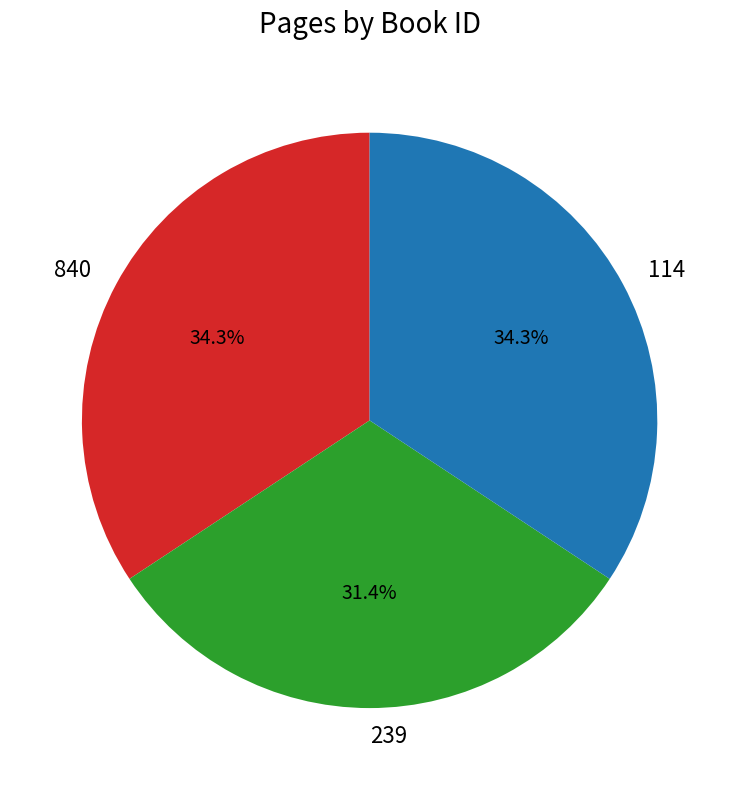

Which slice is the smallest?

239